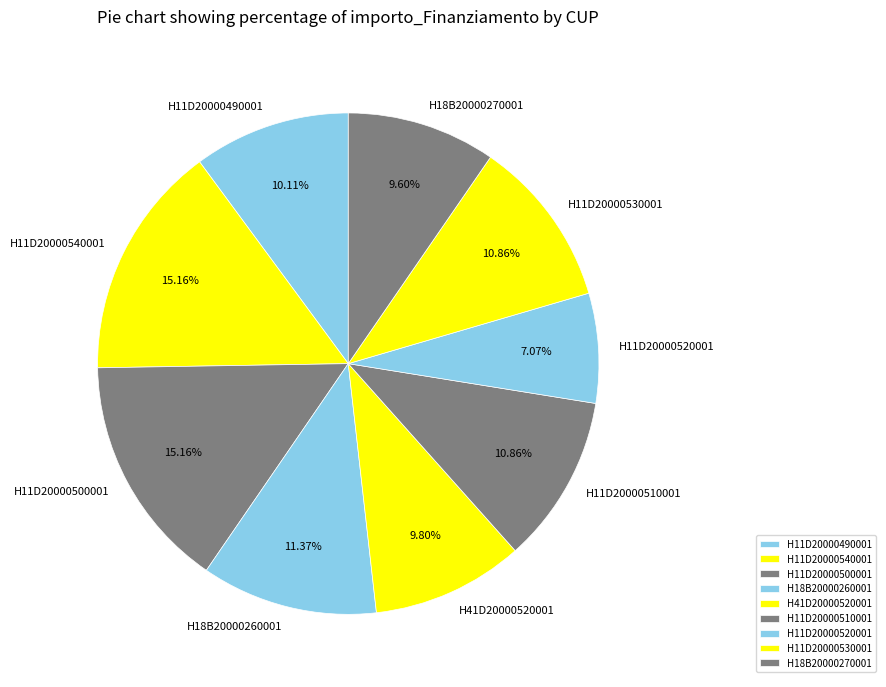

How many segments does this pie chart have?

9